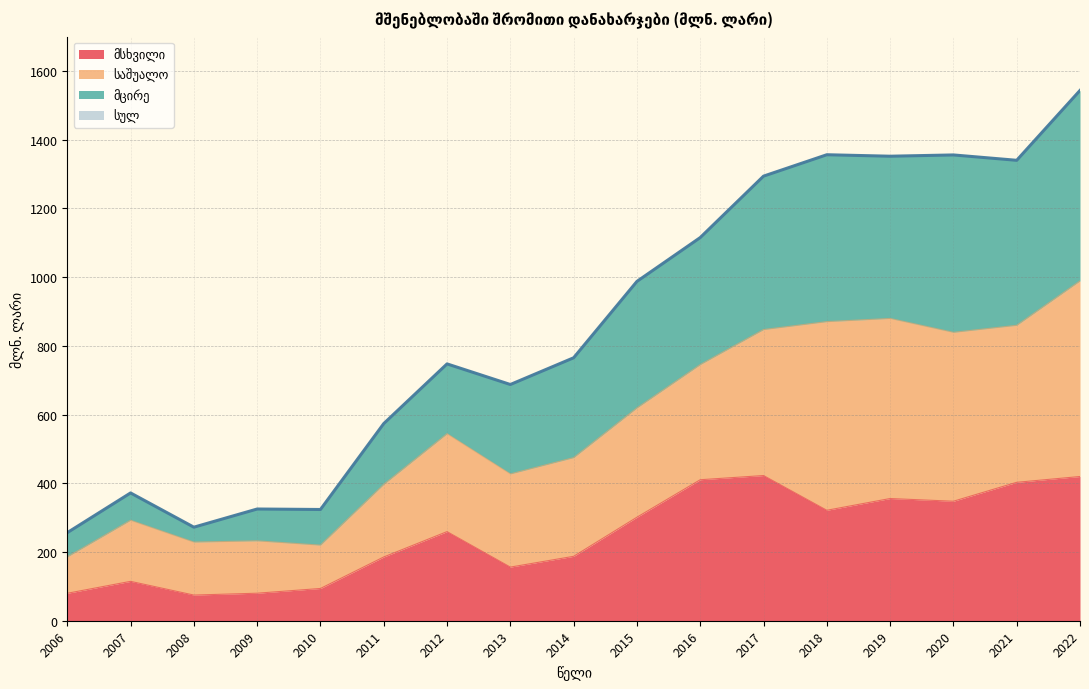

True or false: სულ and მსხვილი cross at least once.

False